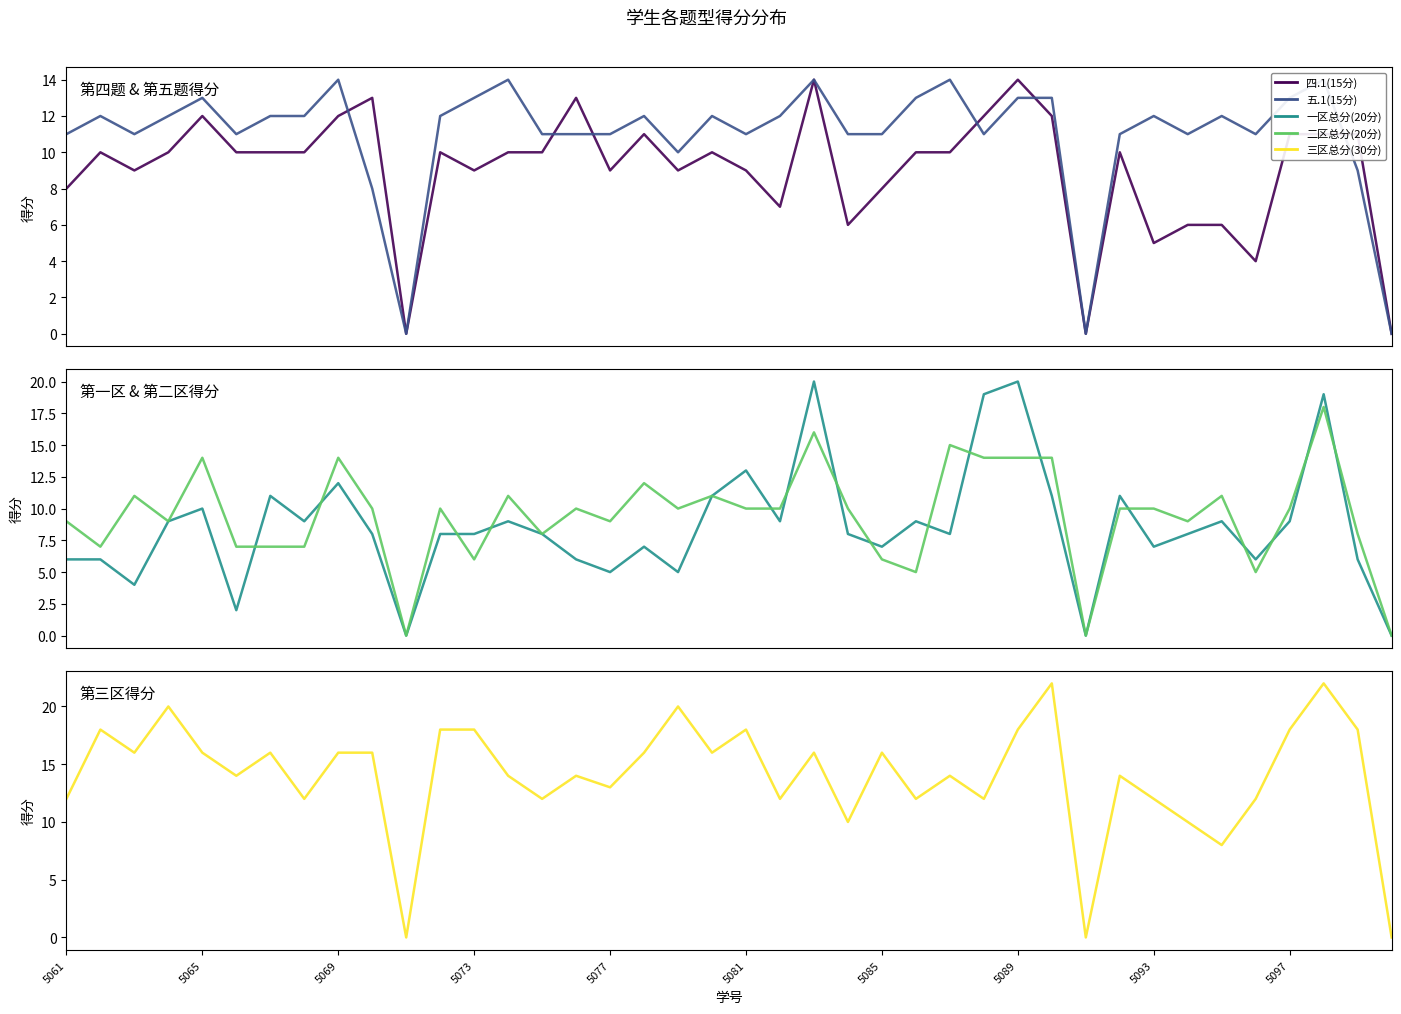

At how many categories does at least one series exceed 3?

37